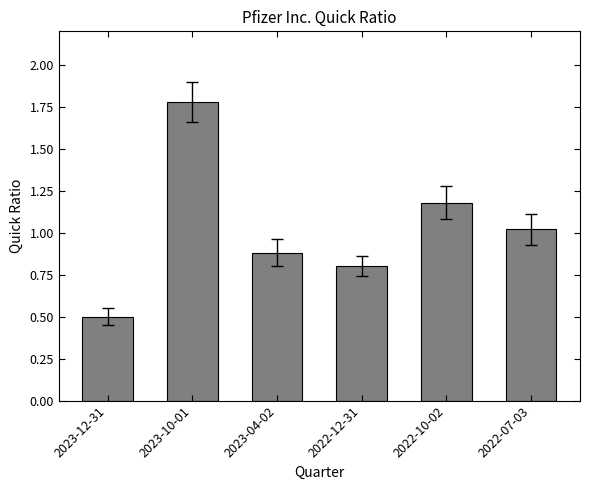

Reading left to right, extract all data points from this chart.

0.5	1.8	0.9	0.8	1.2	1.0